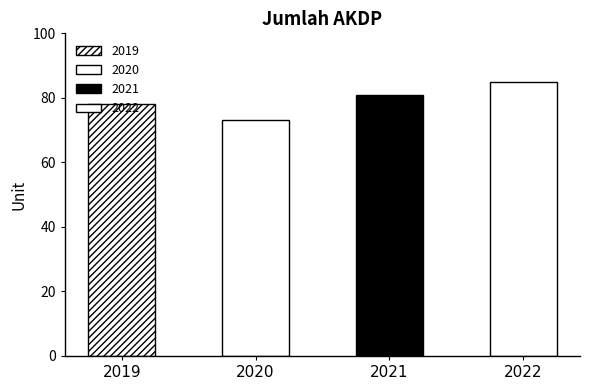

Reading left to right, list all the values displayed in this chart.

2019=78	2020=73	2021=81	2022=85